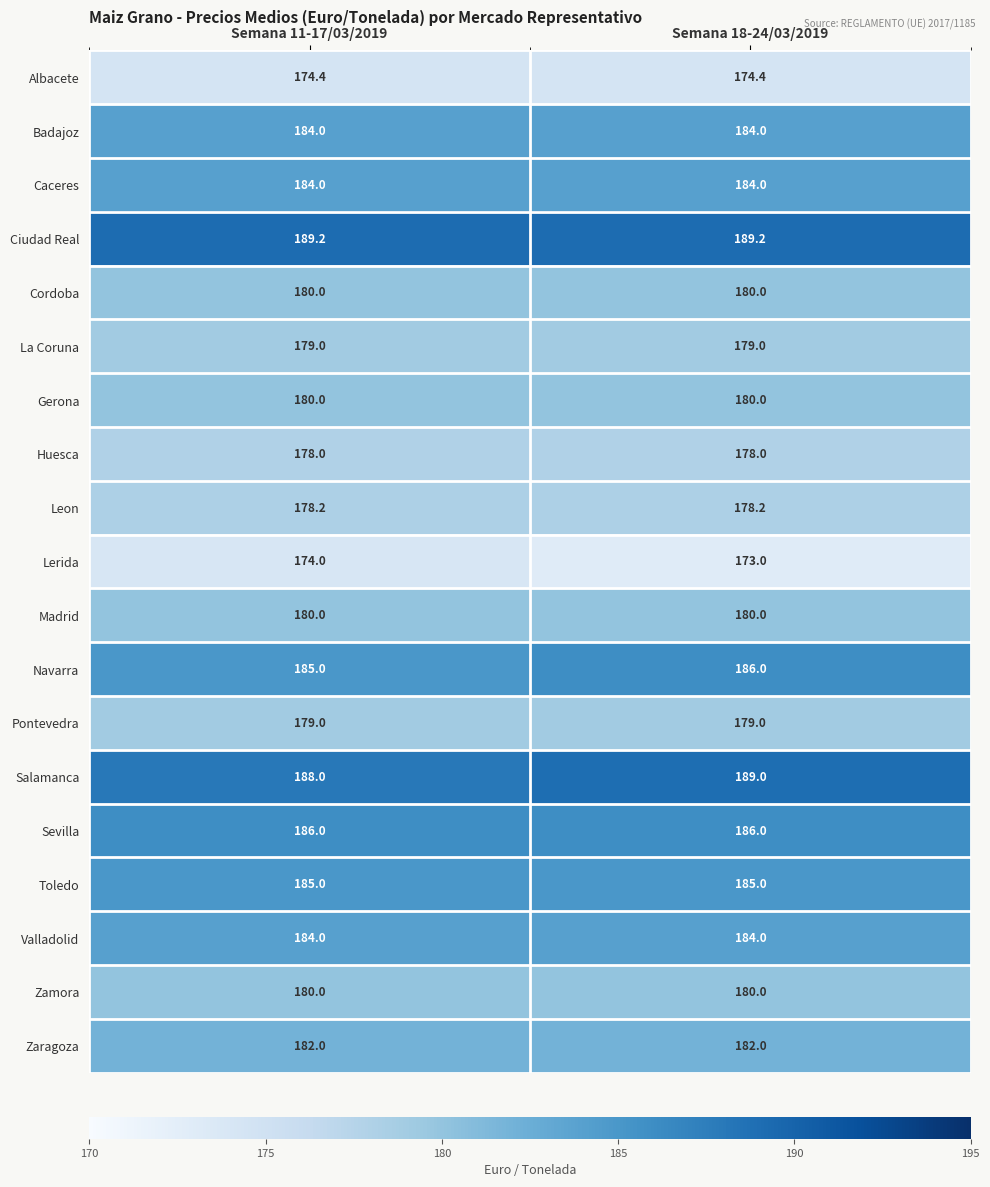

Read the Caceres value at Semana 11-17/03/2019.

184.0